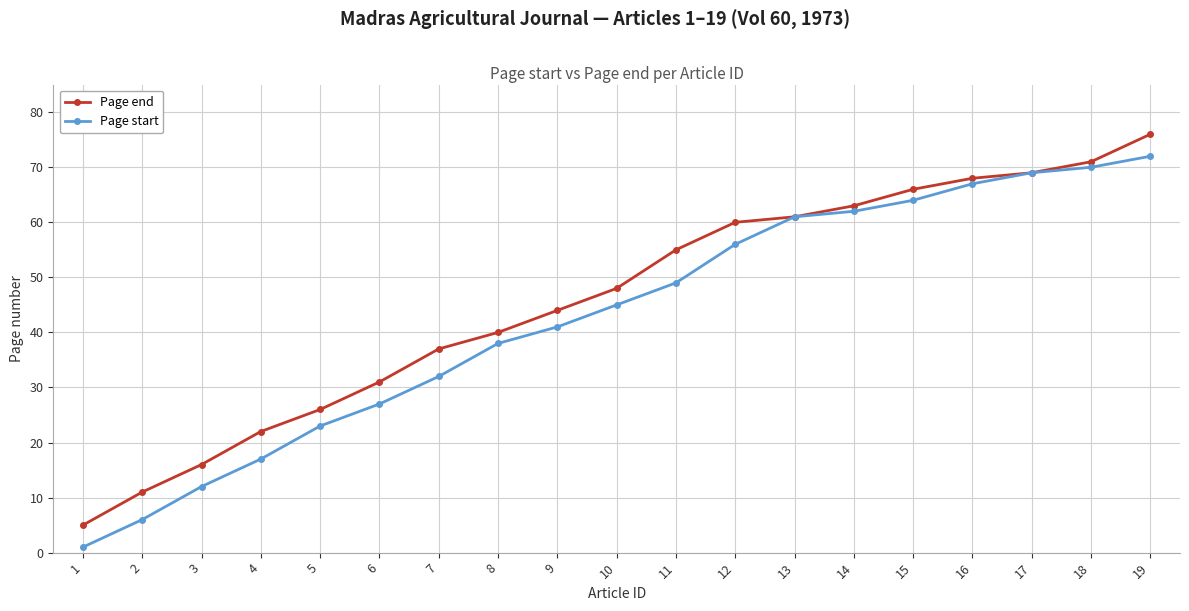

Reading right to left, extract all data points from this chart.

Page end: 76	71	69	68	66	63	61	60	55	48	44	40	37	31	26	22	16	11	5
Page start: 72	70	69	67	64	62	61	56	49	45	41	38	32	27	23	17	12	6	1